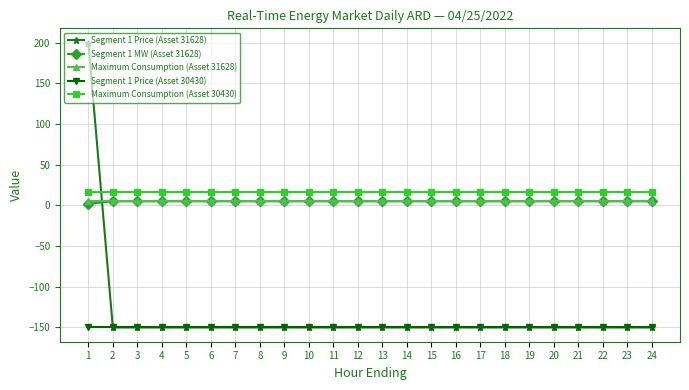

True or false: Segment 1 MW (Asset 31628) and Maximum Consumption (Asset 30430) cross at least once.

False